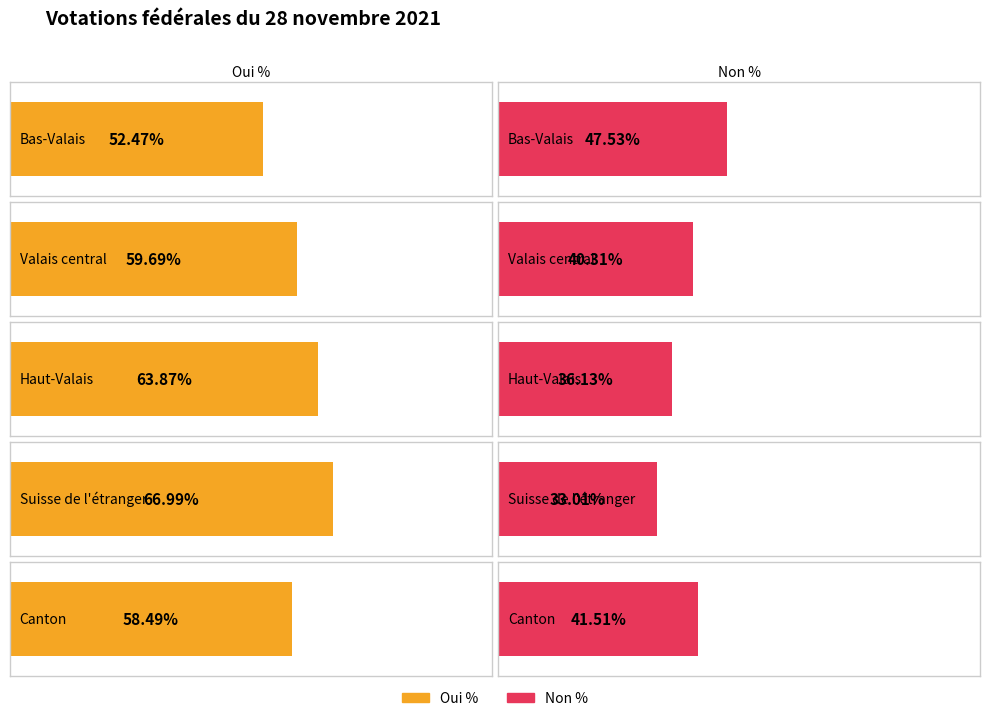

Does the chart contain stacked bars?

No